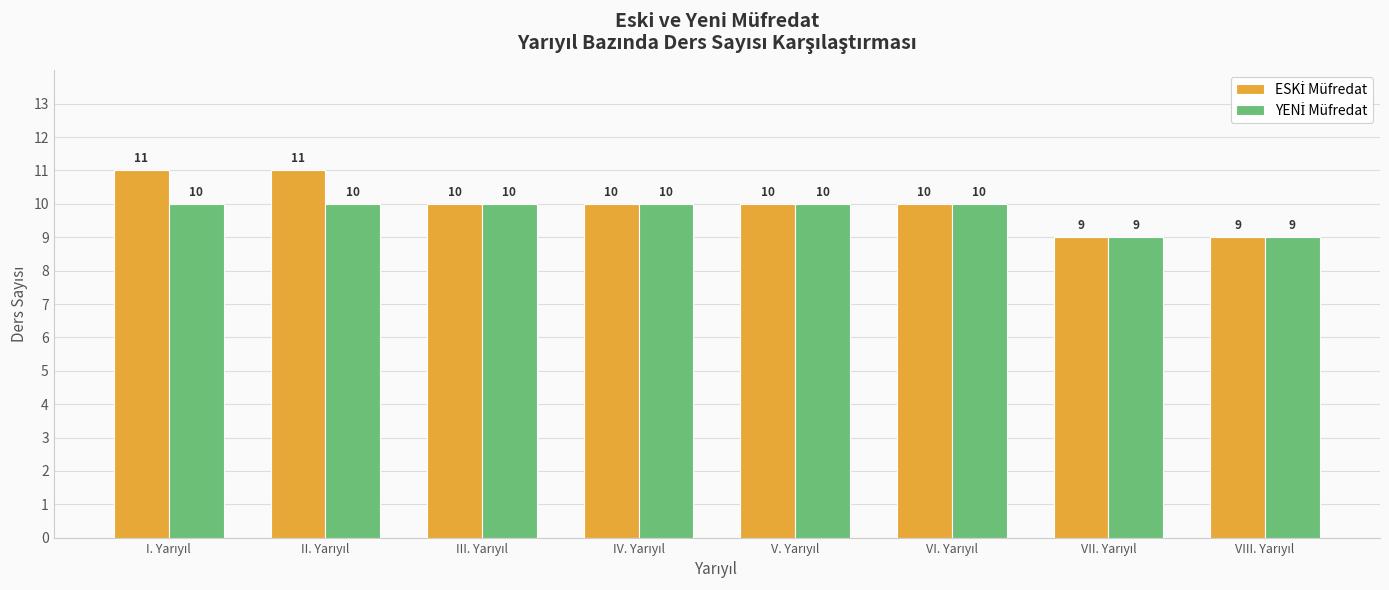

What is the minimum value shown in the chart?

9